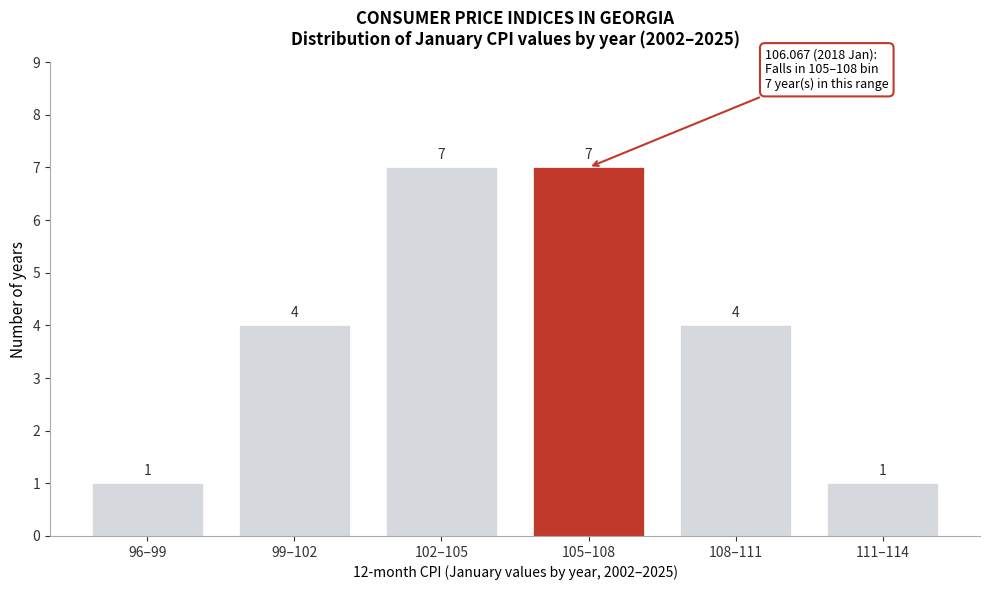

Reading left to right, transcribe all the data shown in this chart.

1	4	7	7	4	1